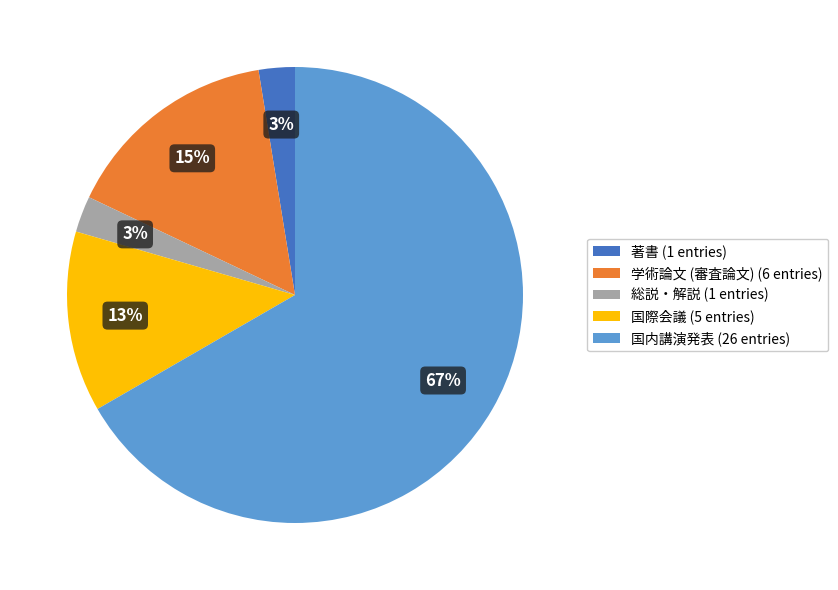

Which slice is the largest?

国内講演発表